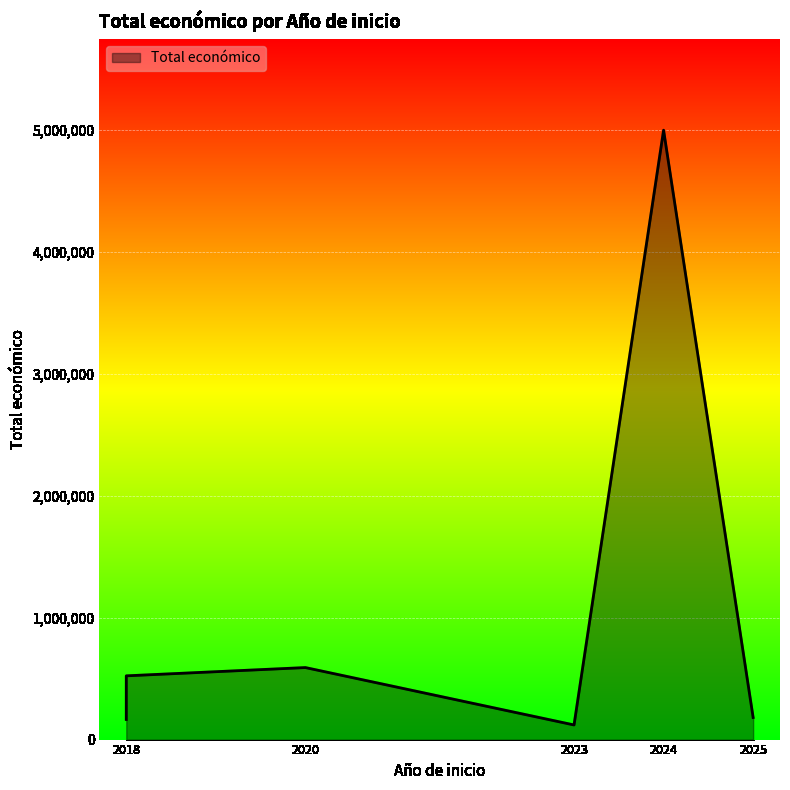

How many distinct data groups are displayed?

1